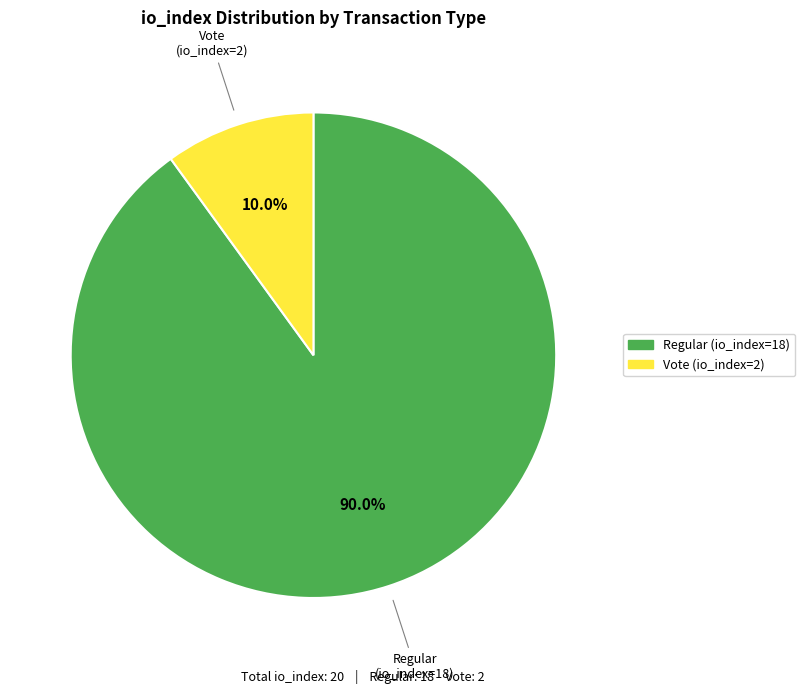

How many segments does this pie chart have?

2